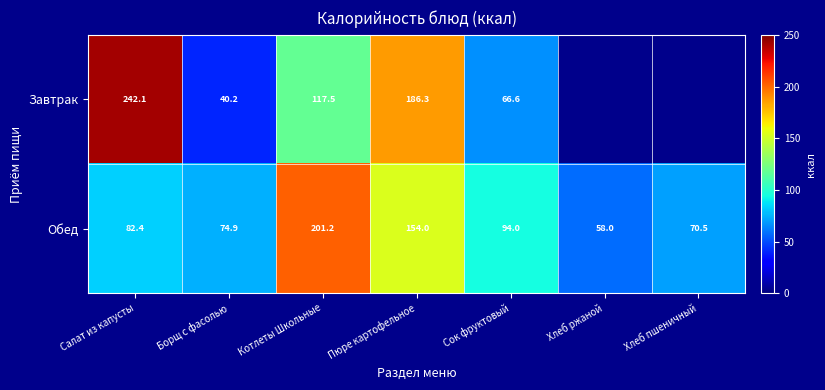

How many distinct data groups are displayed?

2